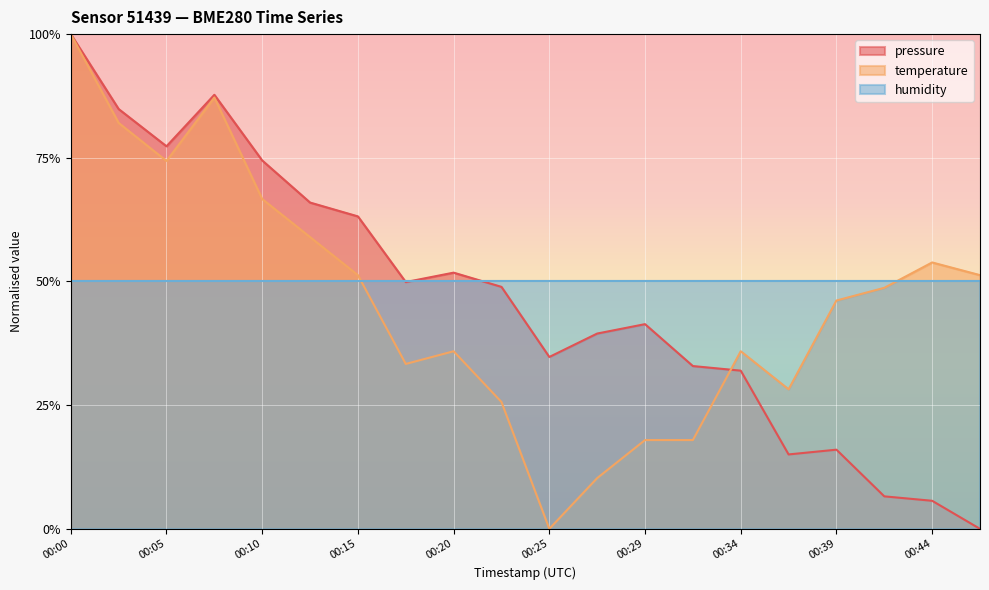

What are all the series names shown in the legend?

pressure, temperature, humidity